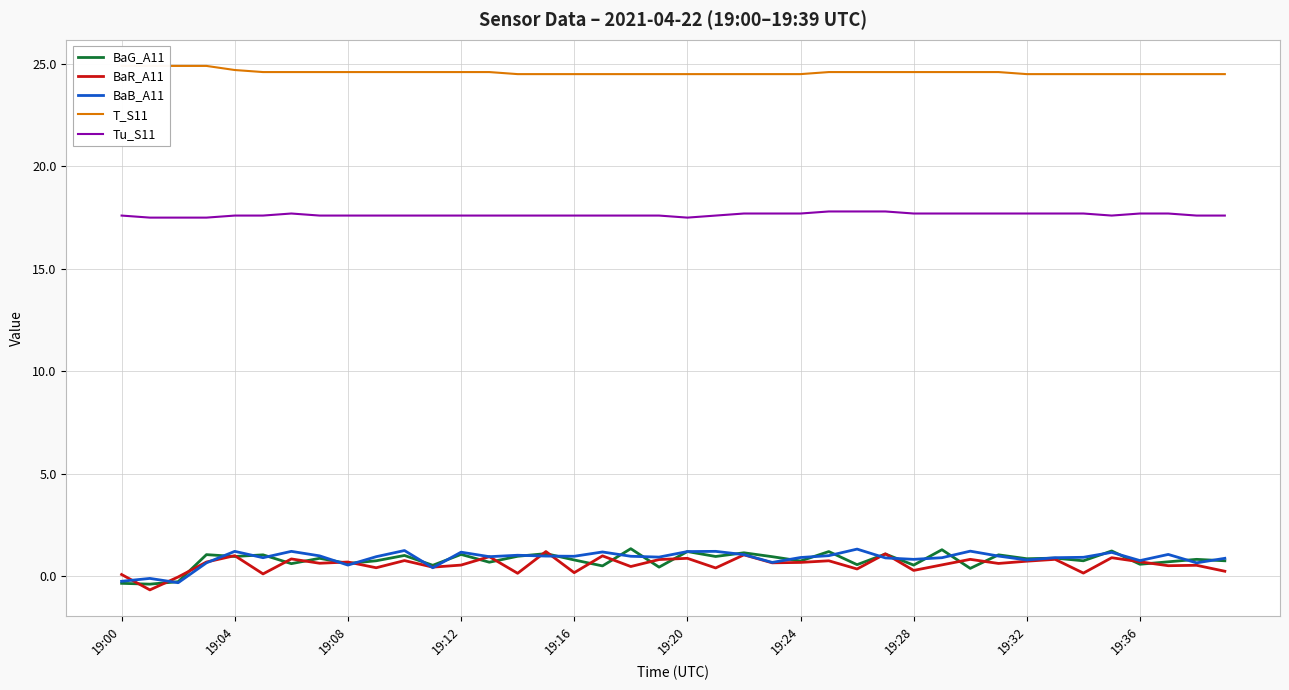

What is the label of the 31st point from the left?

30